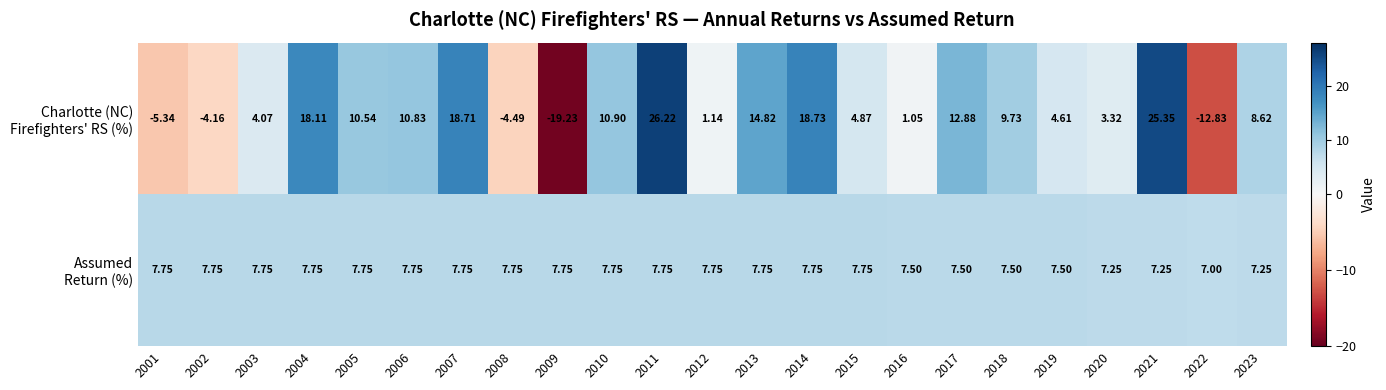

What is the total value across all series at 2019?

12.1